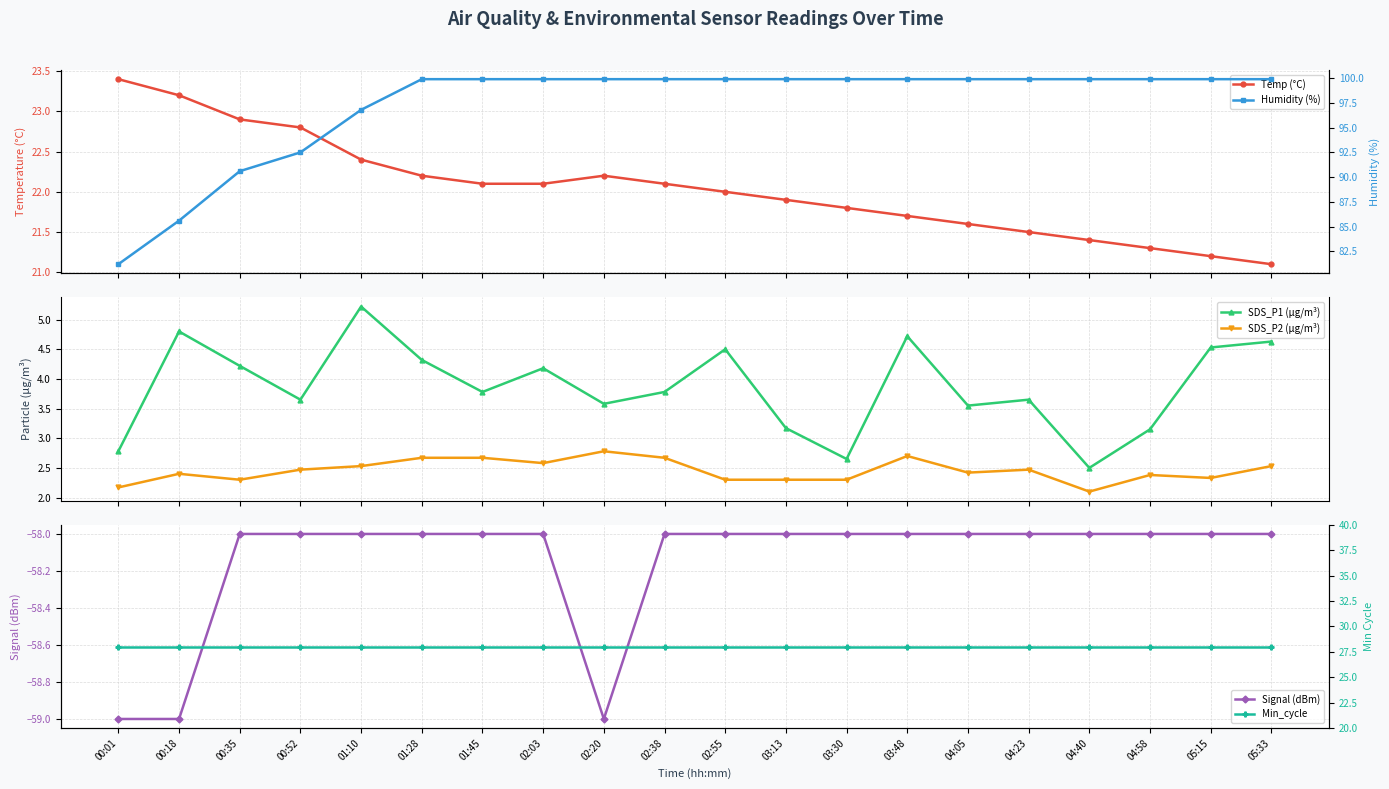

How many lines are shown in the chart?

6